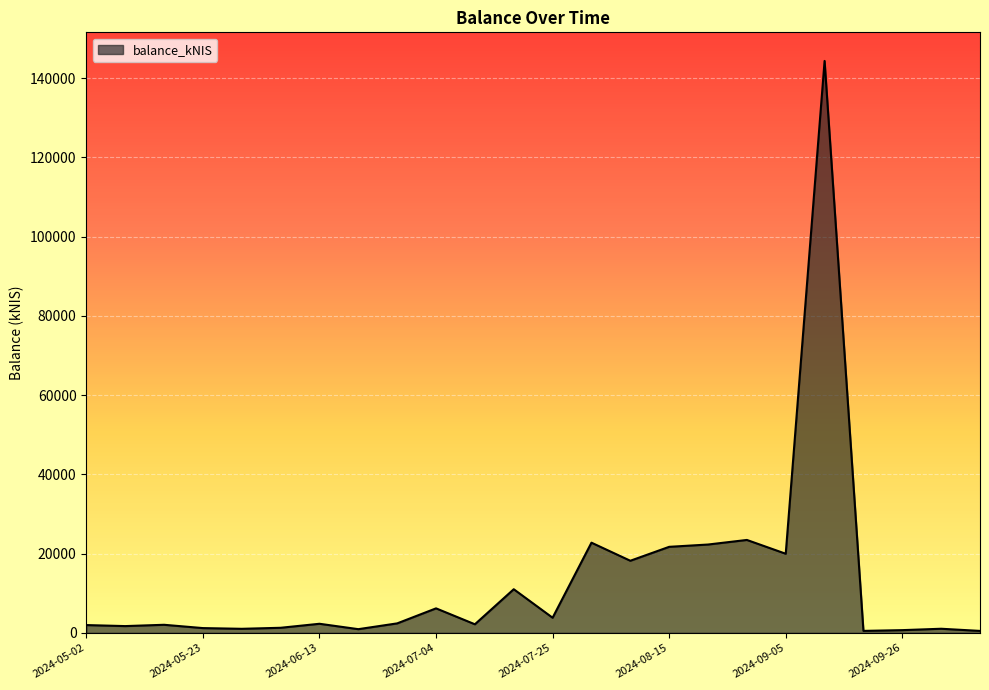

What is the difference between the maximum and minimum values?

143868.4